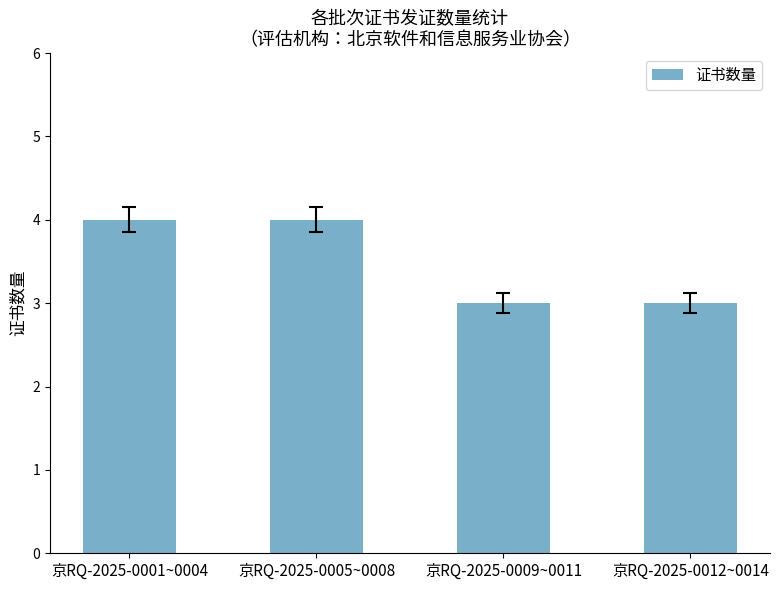

Between 京RQ-2025-0012~0014 and 京RQ-2025-0001~0004, which is larger?

京RQ-2025-0001~0004